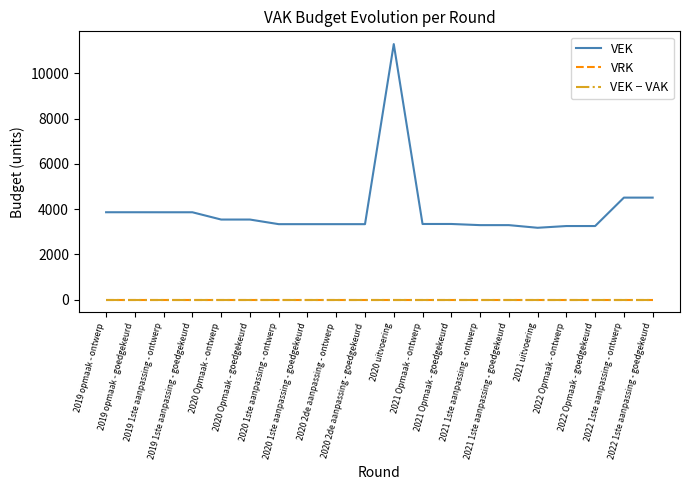

At which category does the chart reach its minimum across all series?

2019 opmaak - ontwerp